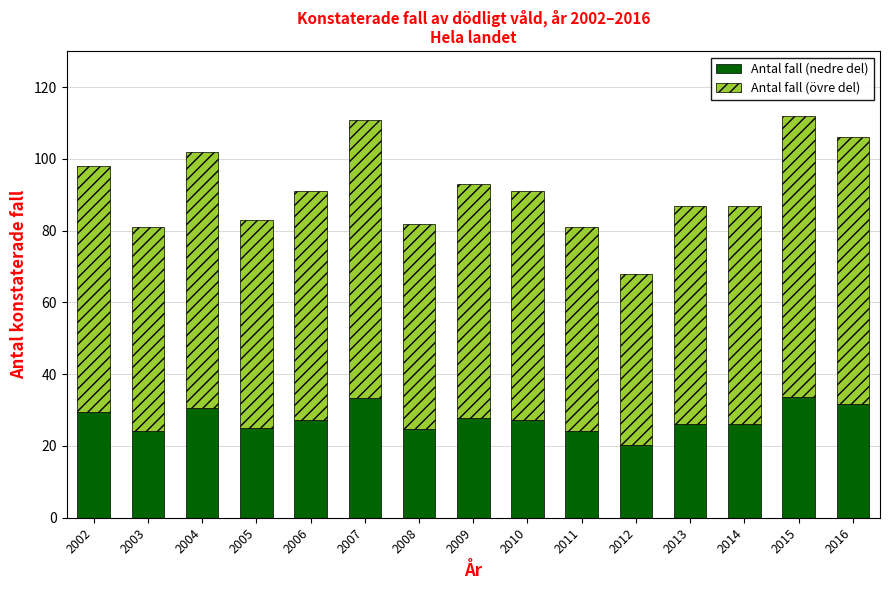

Are the bars grouped side by side (vs. stacked)?

No